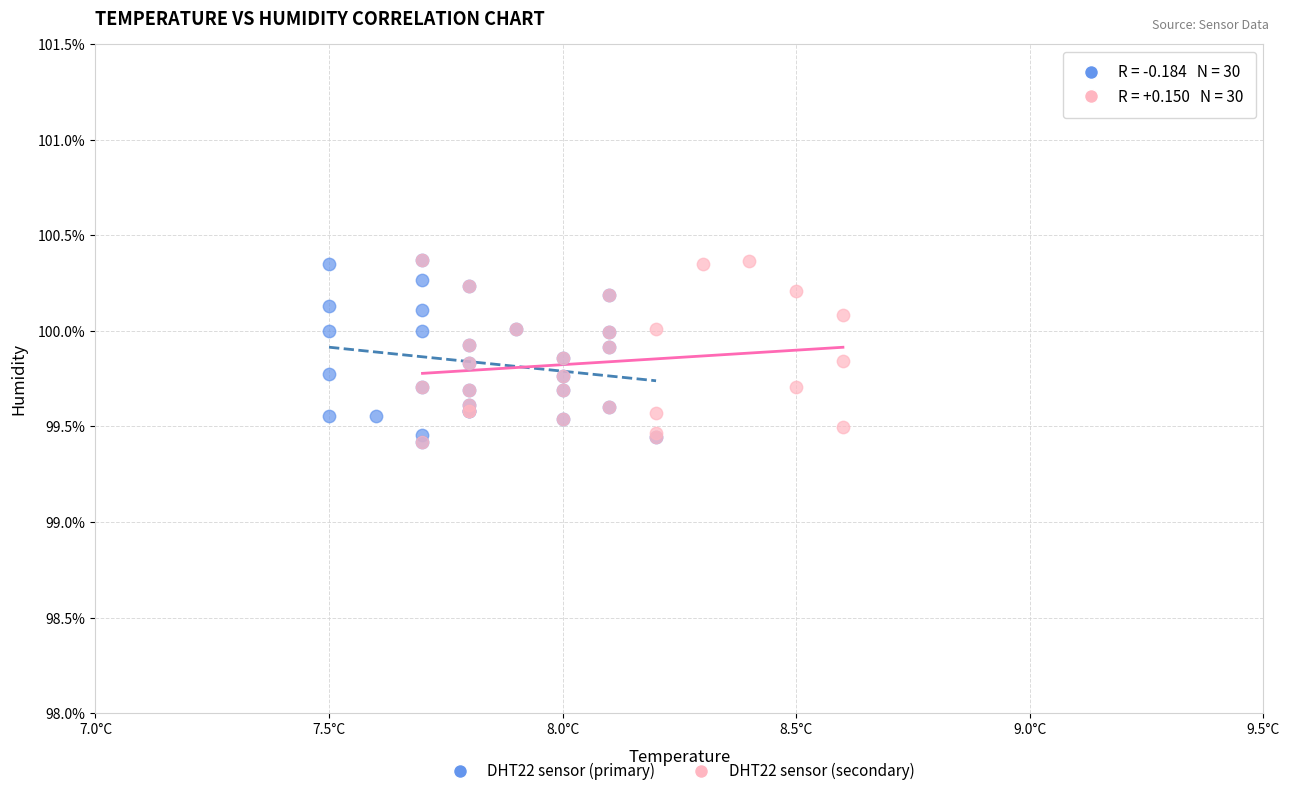

What are all the series names shown in the legend?

DHT22 sensor (primary), DHT22 sensor (secondary)